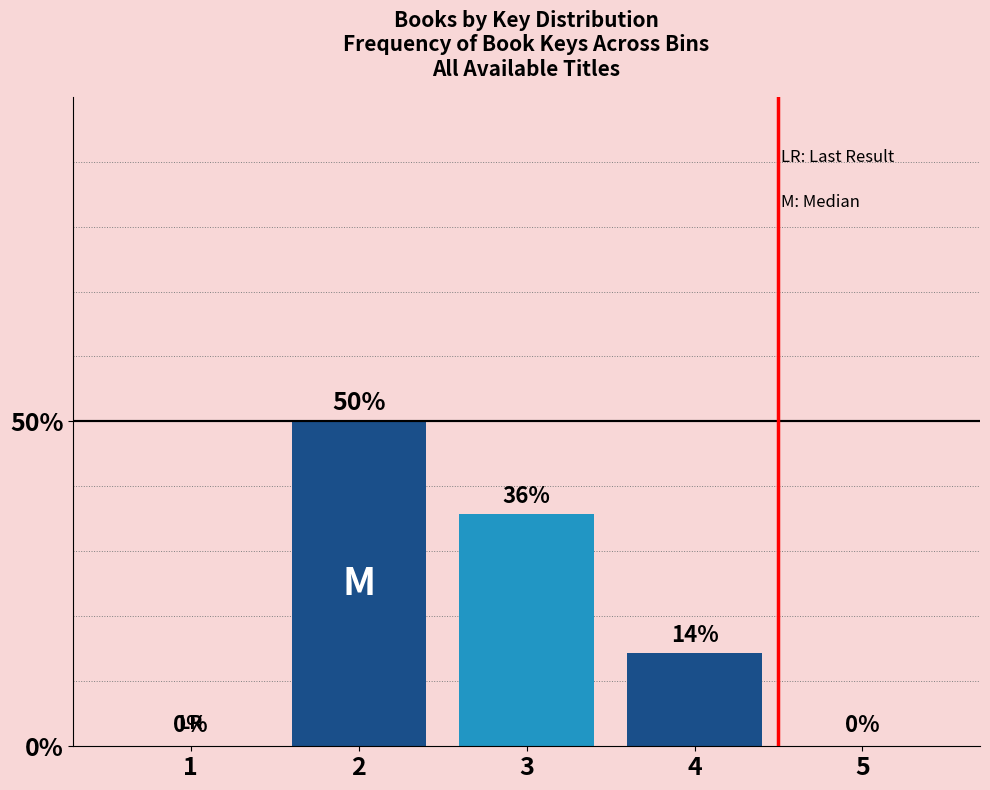

What is the greatest value displayed?

50.0